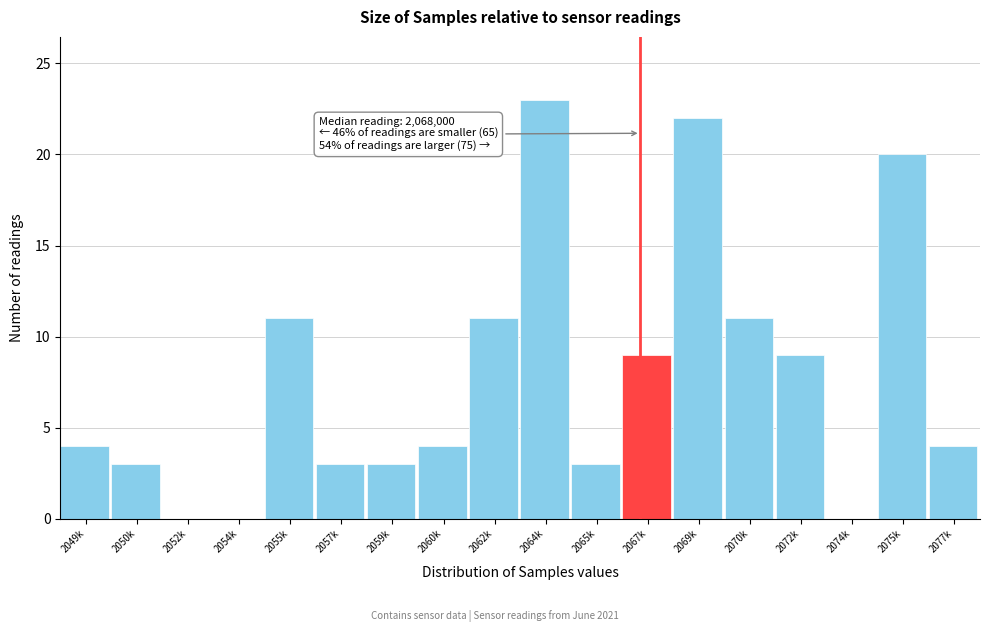

What is the sum of the values at 2069k and 2055k?

33